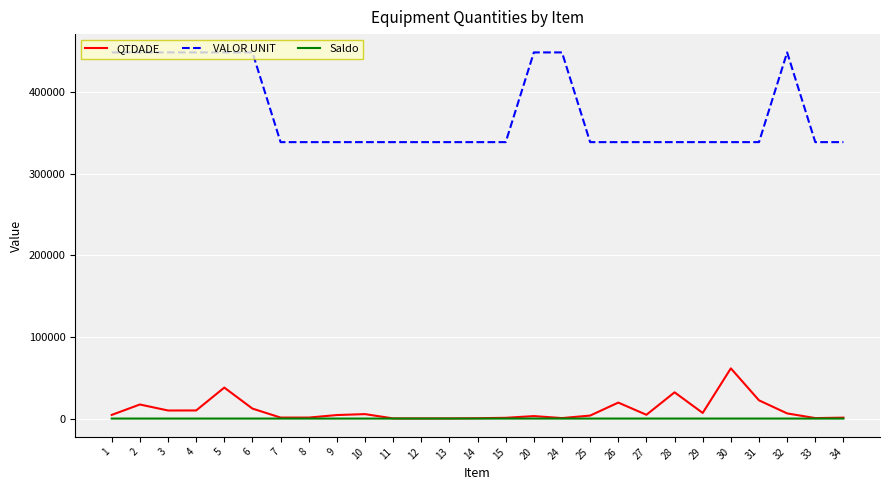

The VALOR UNIT series shows 339030.2 at 9. True or false?

True